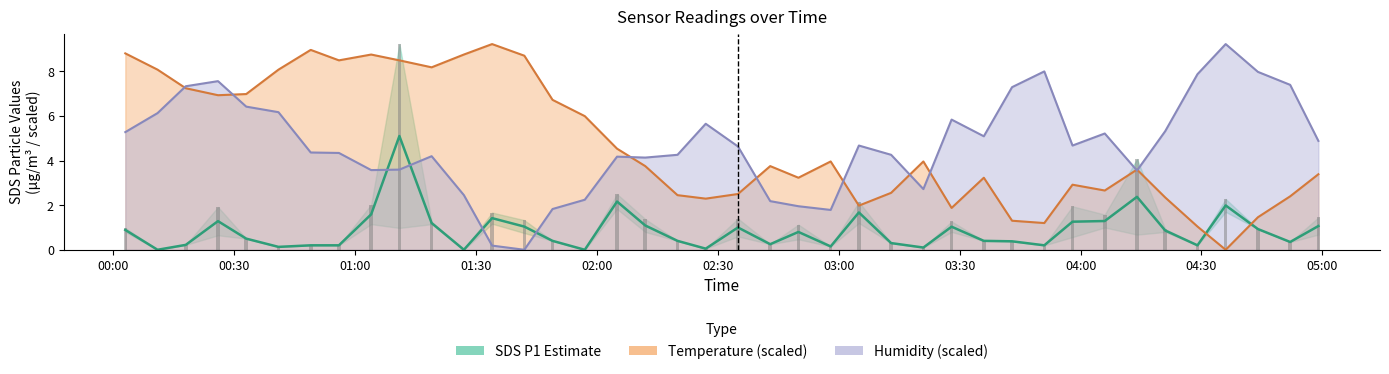

How many series are shown in this chart?

3